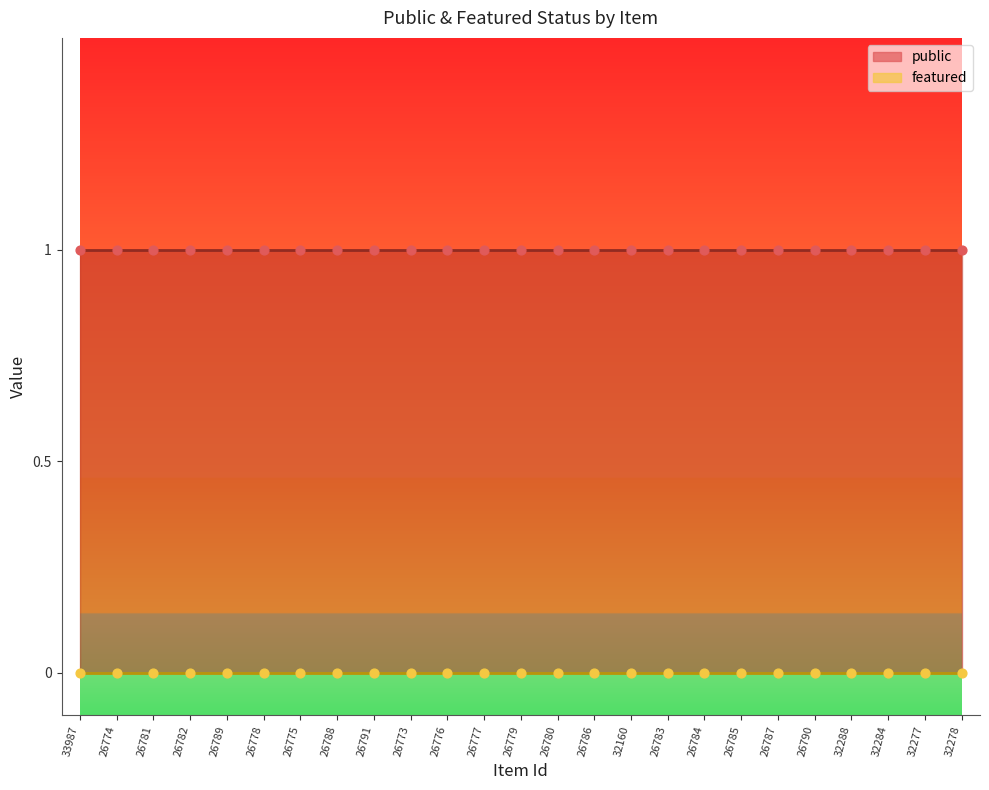

Which series has the widest spread of Y values?

public